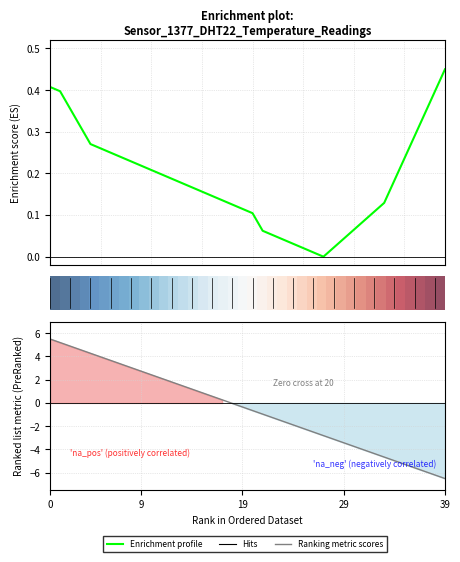

At how many categories does at least one series exceed -4?

40